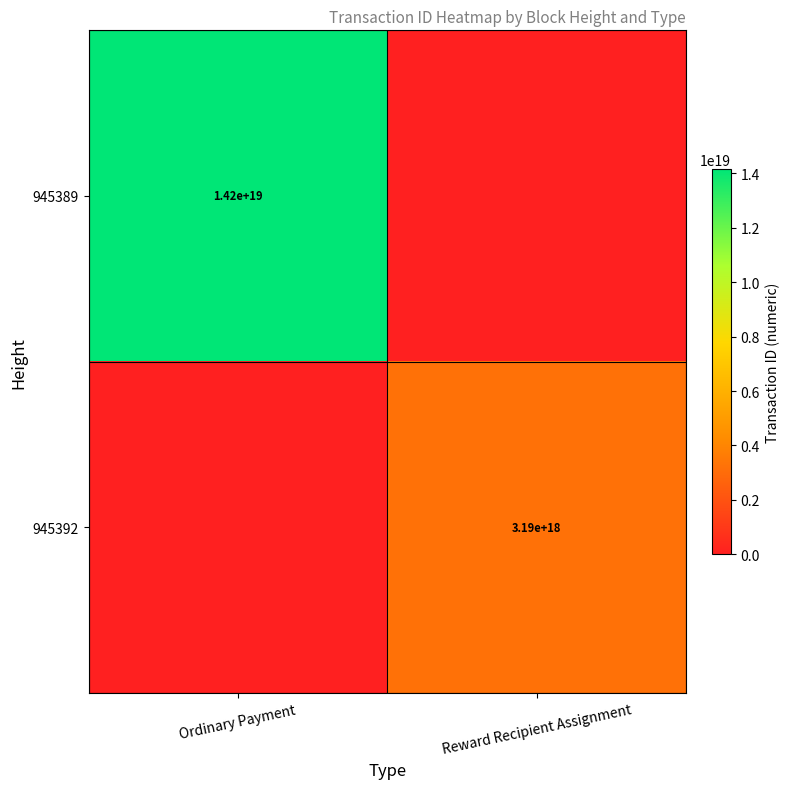

The 945392 series shows 3190000000000000000 at Reward Recipient Assignment. True or false?

True